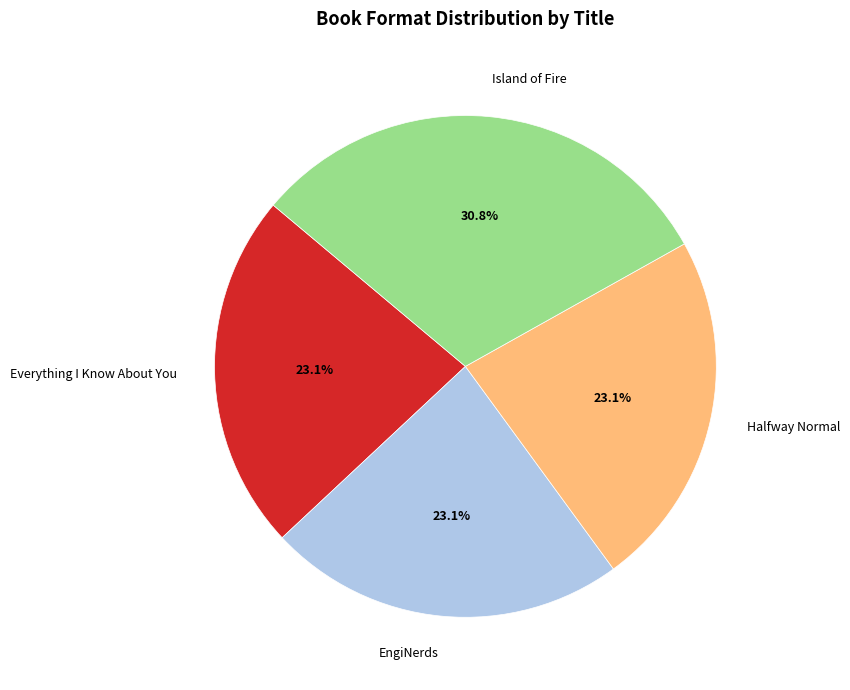

To the nearest percent, what is the combined percentage of Halfway Normal and EngiNerds?

46%